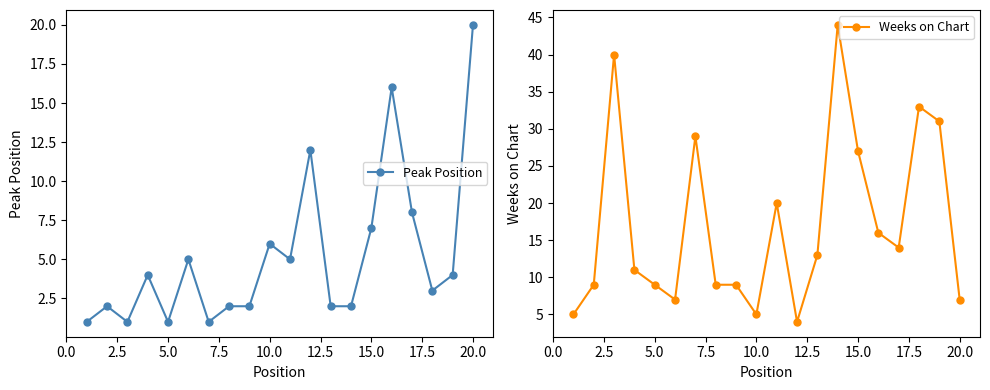

Is this an area chart (filled region under the line)?

No